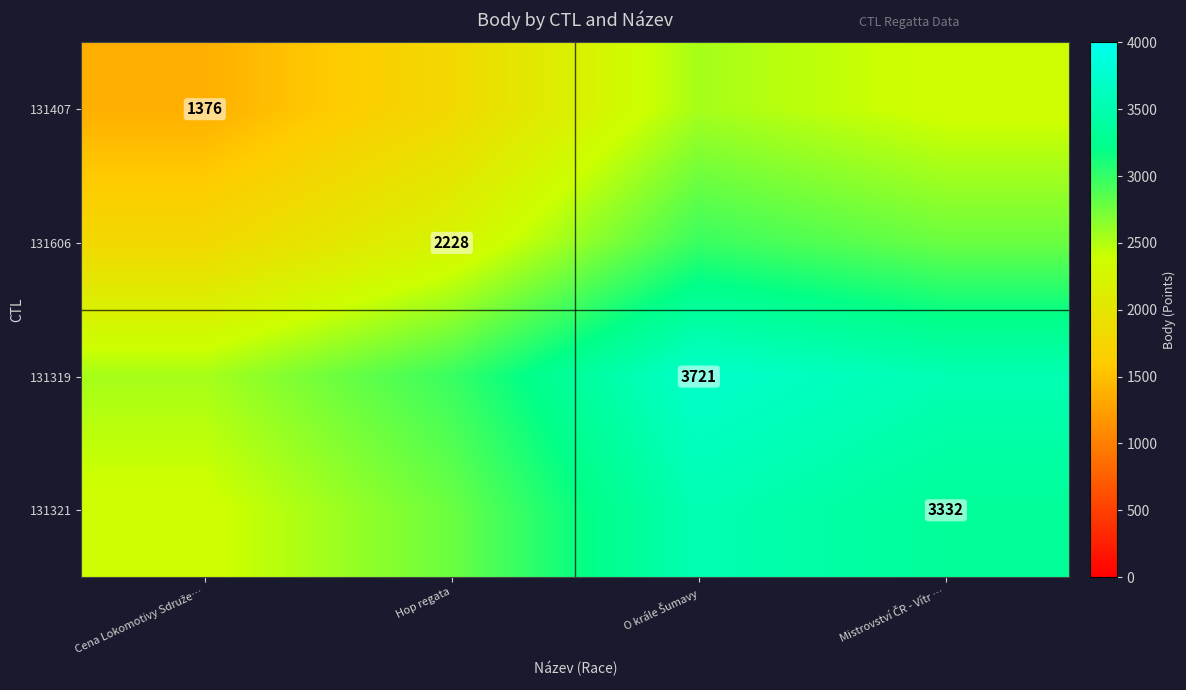

Which has a higher value, O krále Šumavy or Hop regata?

O krále Šumavy